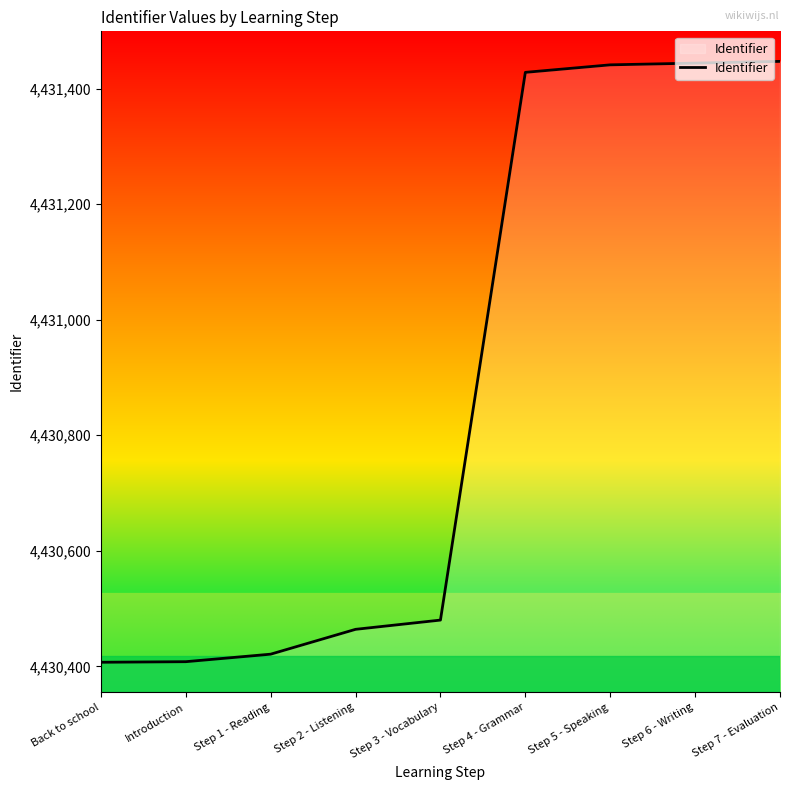

What is the difference between the maximum and minimum values?

1040